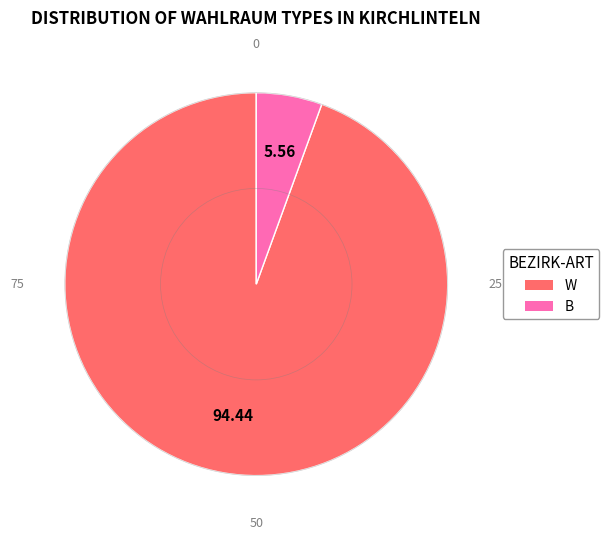

True or false: W accounts for 83% of the total.

False